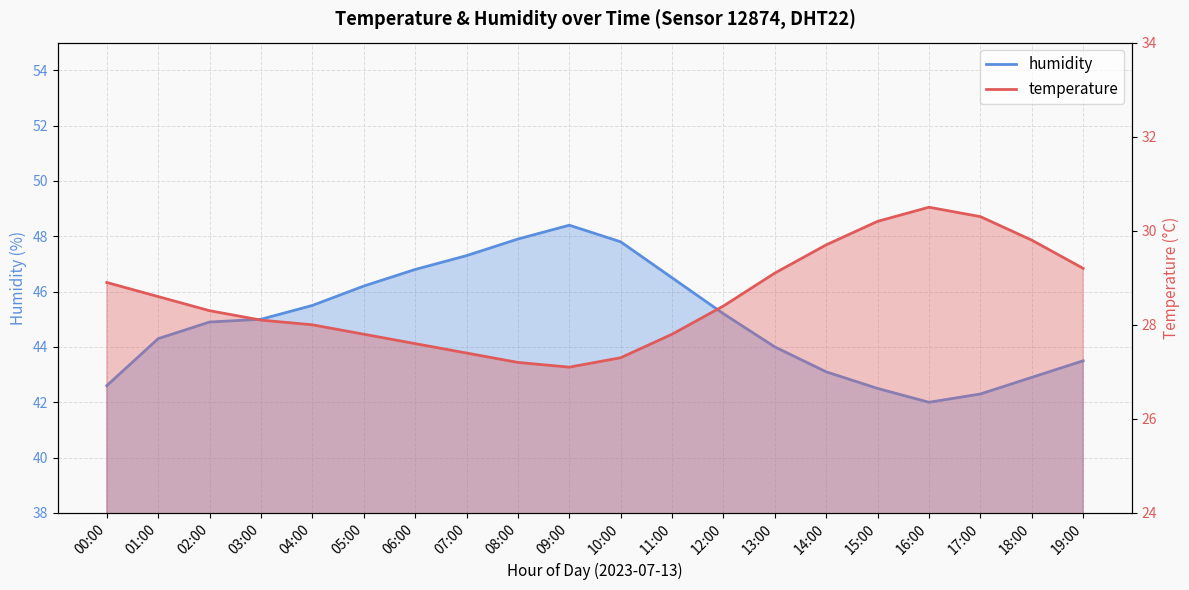

Where is the first local minimum for humidity?

16:00